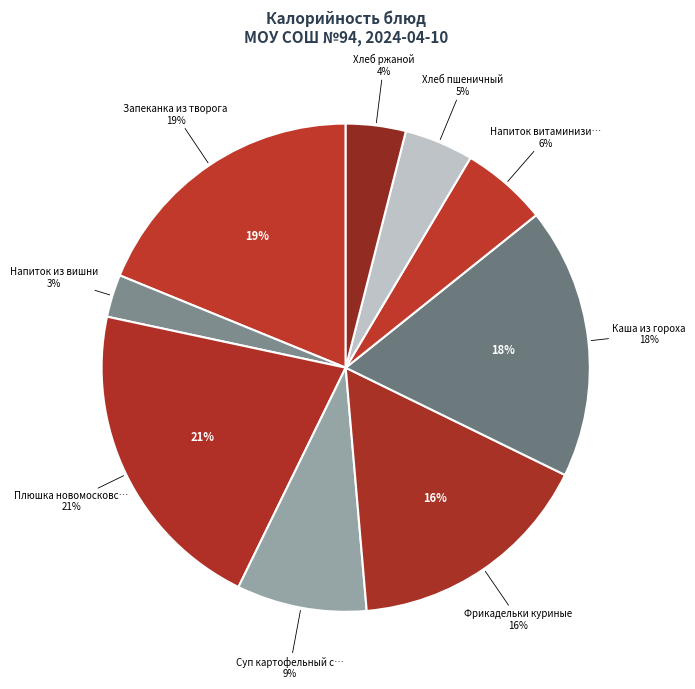

Which category has the biggest portion of the pie?

Плюшка новомосковская